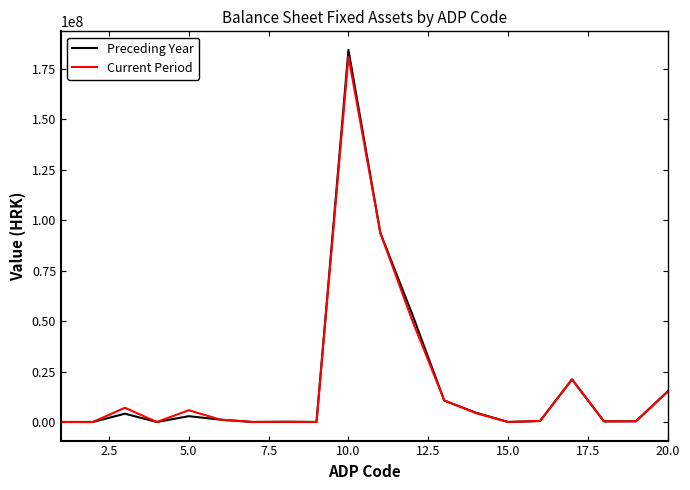

Which series has the widest spread of values?

Preceding Year